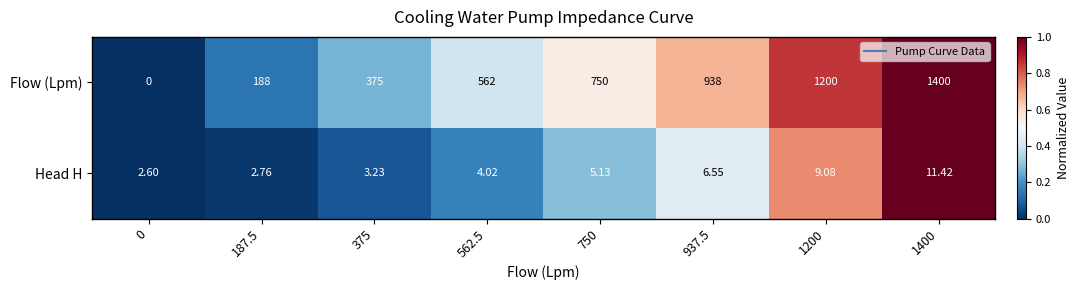

Which series has the widest spread of values?

Flow (Lpm)